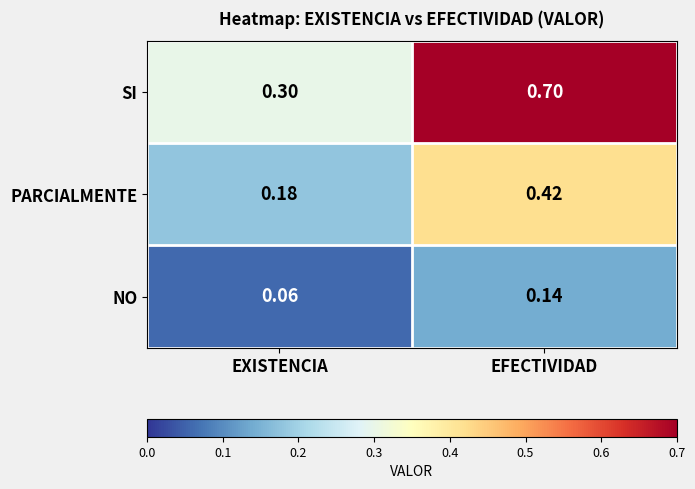

Where is SI nearest to the value 0?

EXISTENCIA